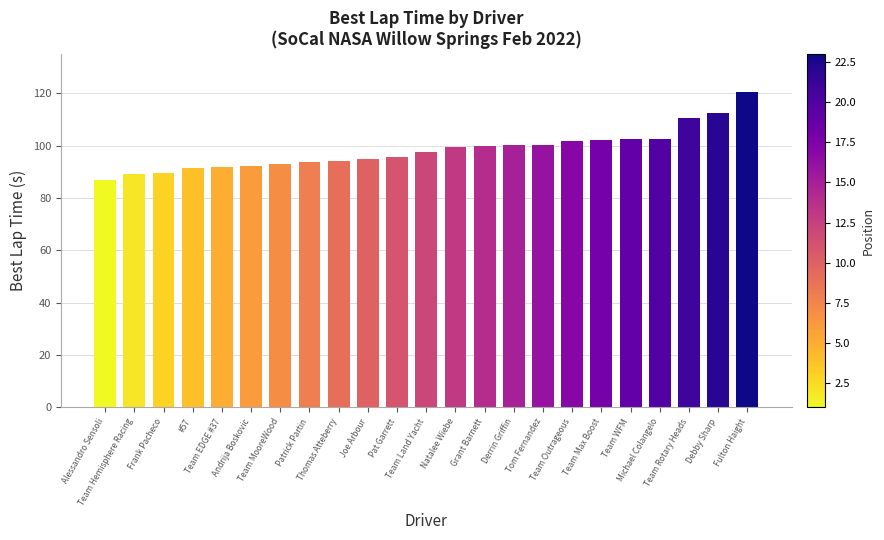

What position from the left is Debby Sharp?

22